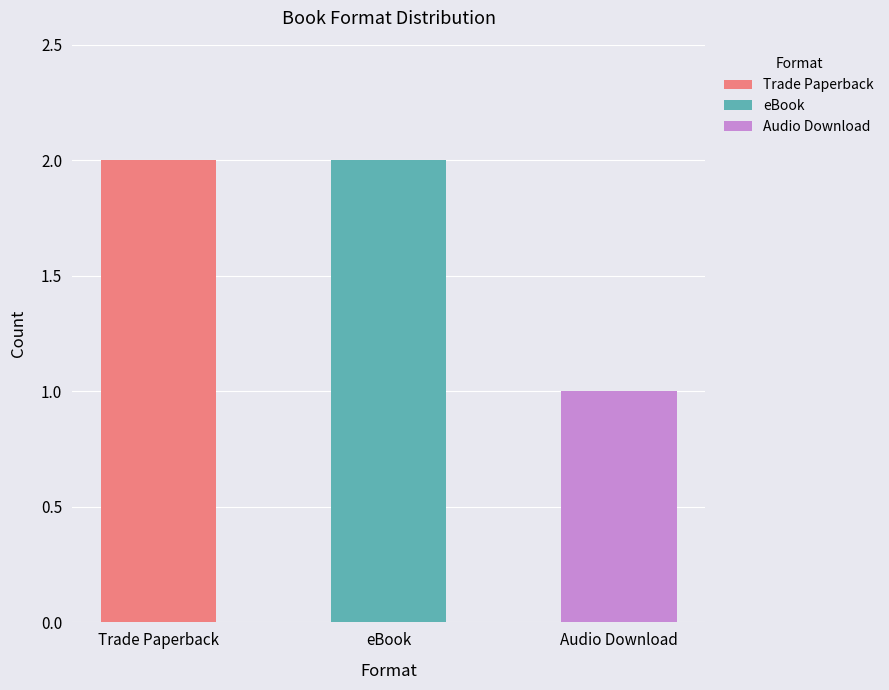

What is the label of the 3rd bar from the left?

Audio Download